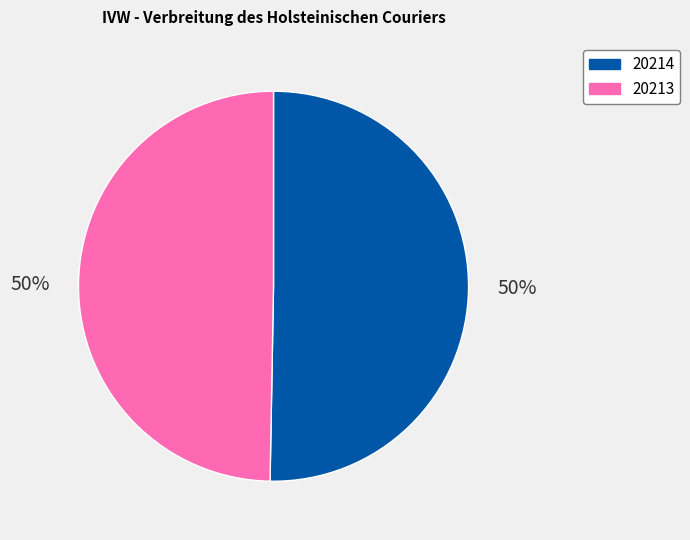

To the nearest percent, what is the average slice percentage?

50%